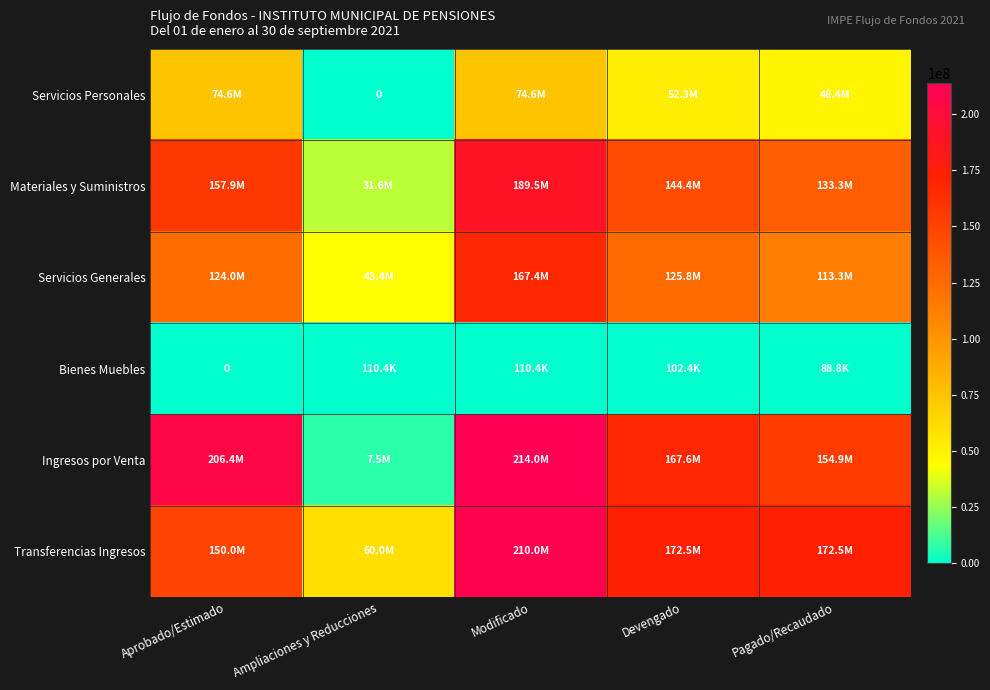

At which category is the sum across all series the highest?

Modificado